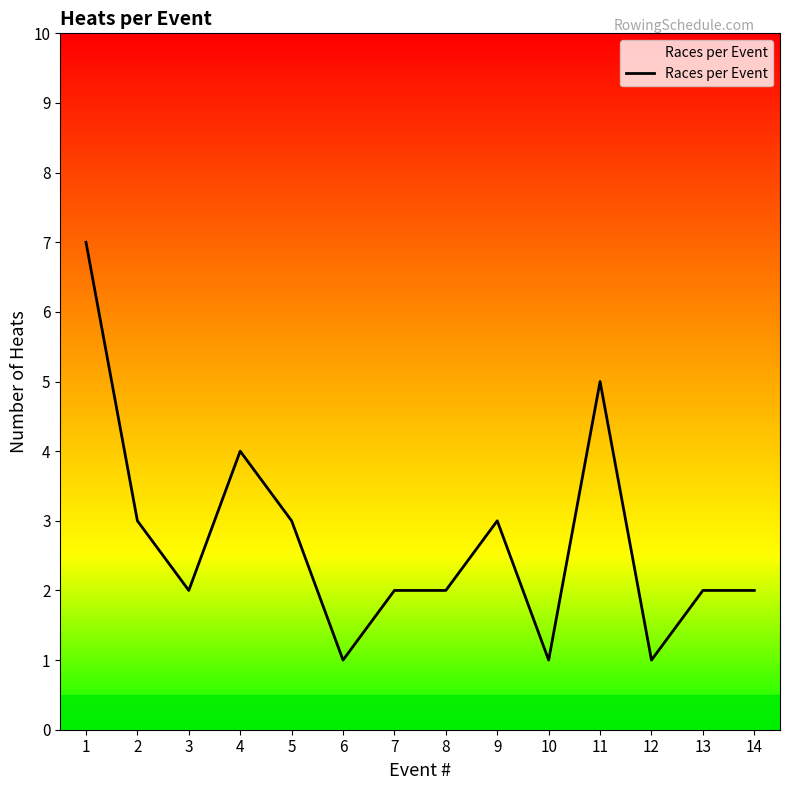

What is the sum of the values at 4 and 10?

5